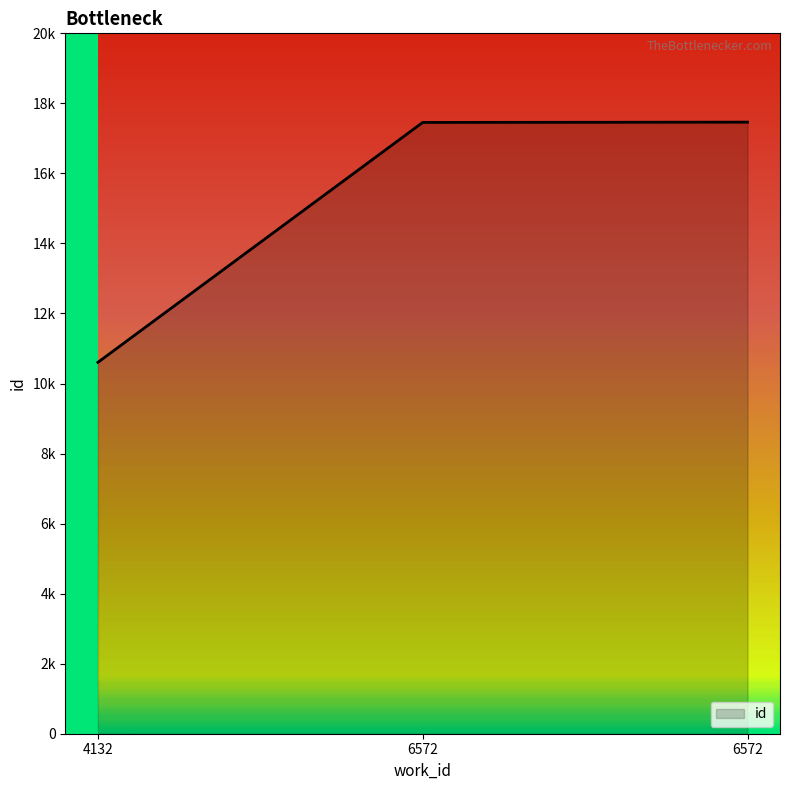

Reading left to right, list all the values displayed in this chart.

10605	17456	17464